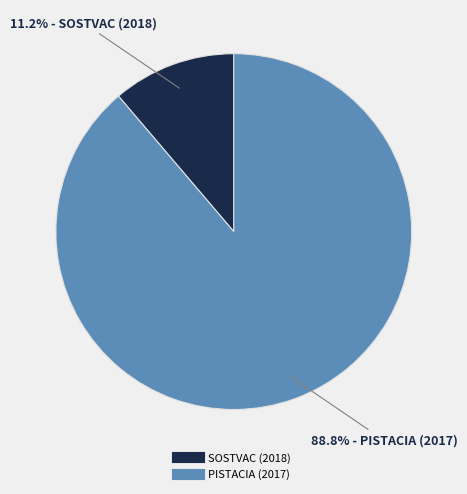

How many slices are in this pie chart?

2